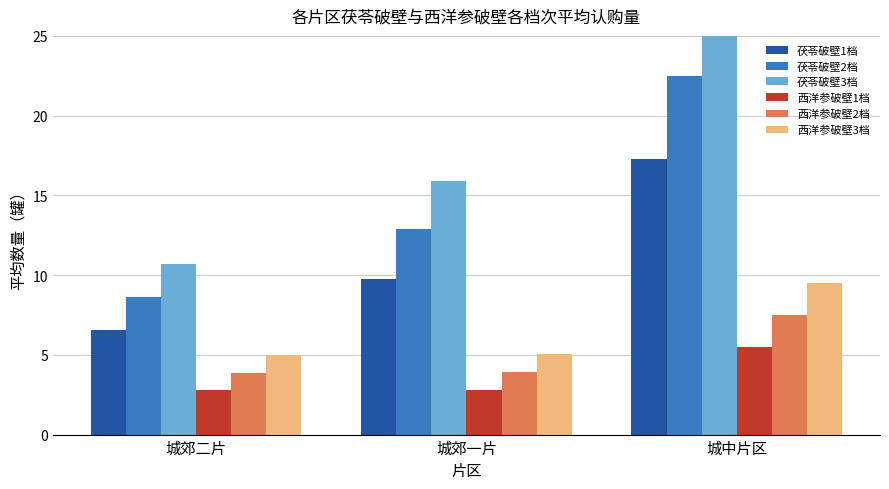

Reading right to left, extract all data points from this chart.

茯苓破壁1档: 城中片区=17.2	城郊一片=9.8	城郊二片=6.6
茯苓破壁2档: 城中片区=22.5	城郊一片=12.9	城郊二片=8.6
茯苓破壁3档: 城中片区=27.2	城郊一片=15.9	城郊二片=10.7
西洋参破壁1档: 城中片区=5.5	城郊一片=2.8	城郊二片=2.8
西洋参破壁2档: 城中片区=7.5	城郊一片=3.9	城郊二片=3.9
西洋参破壁3档: 城中片区=9.5	城郊一片=5.1	城郊二片=5.0